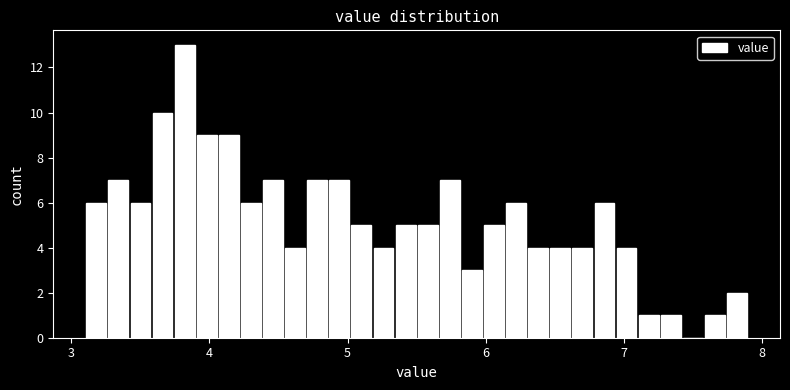

Read against the x-axis, roughly where is the centre of the tallest bar?

3.8